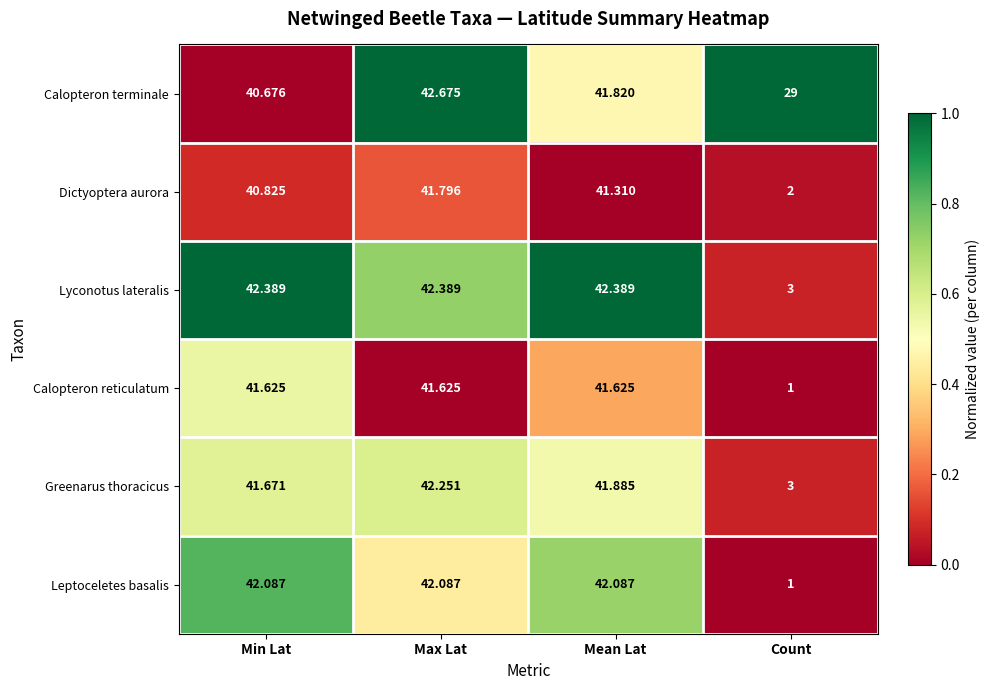

Which series changed the most between Max Lat and Mean Lat?

Calopteron terminale